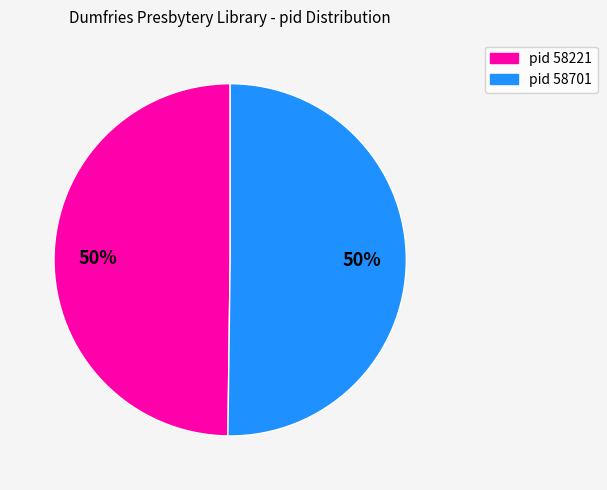

Count the number of slices in the pie.

2